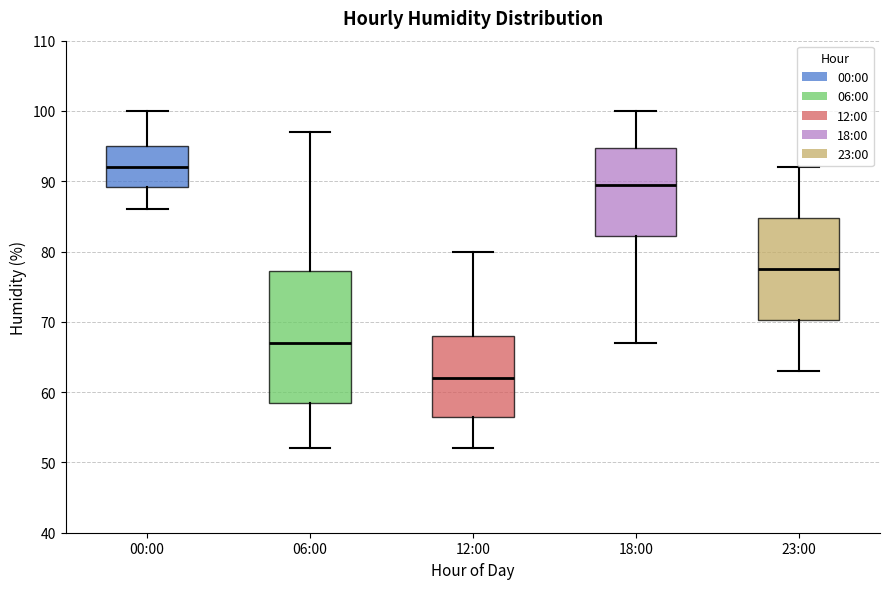

Where does the lower whisker of the box for 18:00 end on the y-axis? The values are not printed on the chart, so give them approximately, as read against the axis.

67